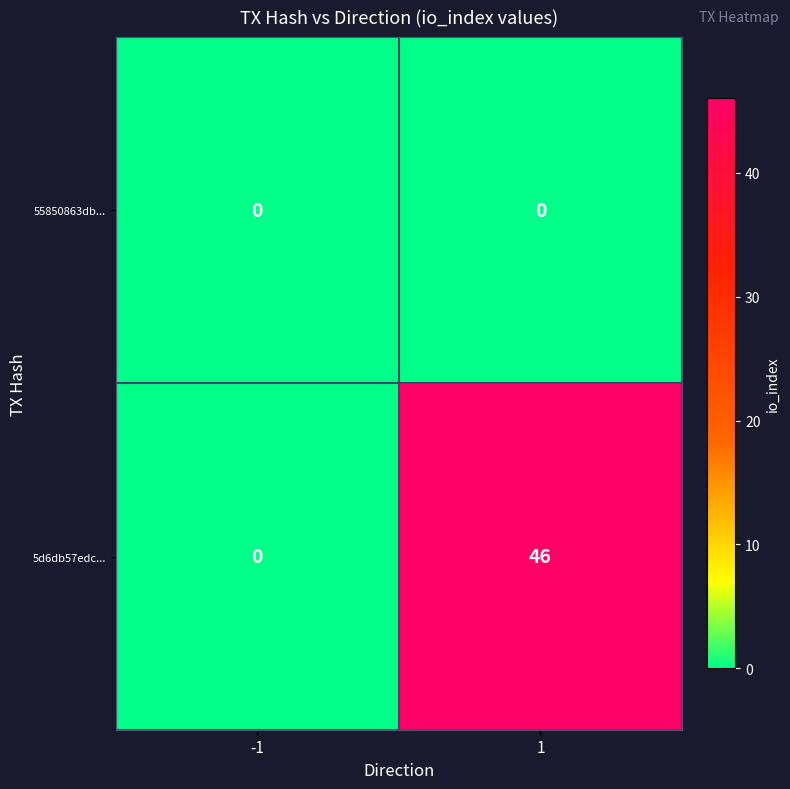

Read the 5d6db57edc... value at 1, to the nearest 5.

45